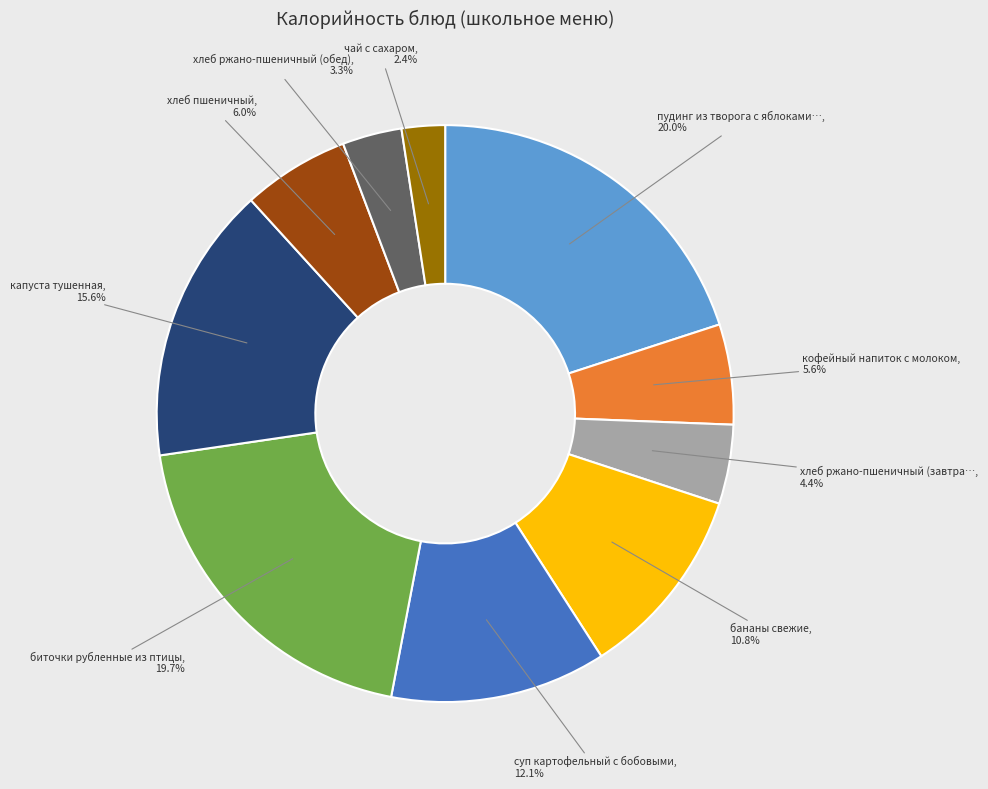

How many segments does this pie chart have?

10